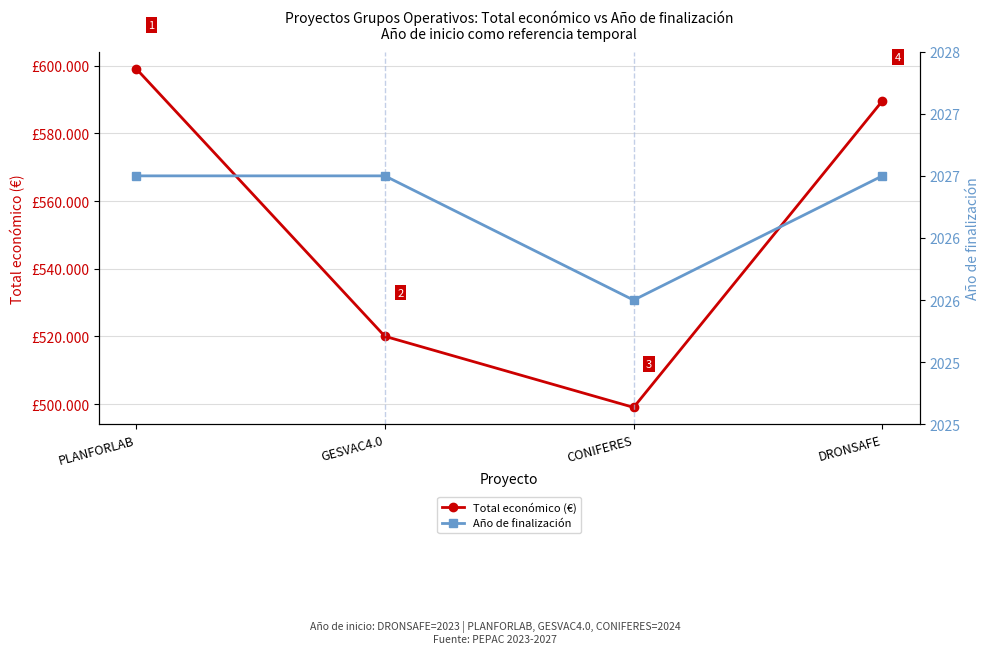

True or false: Año de finalización has more than 1 interior local peaks.

False